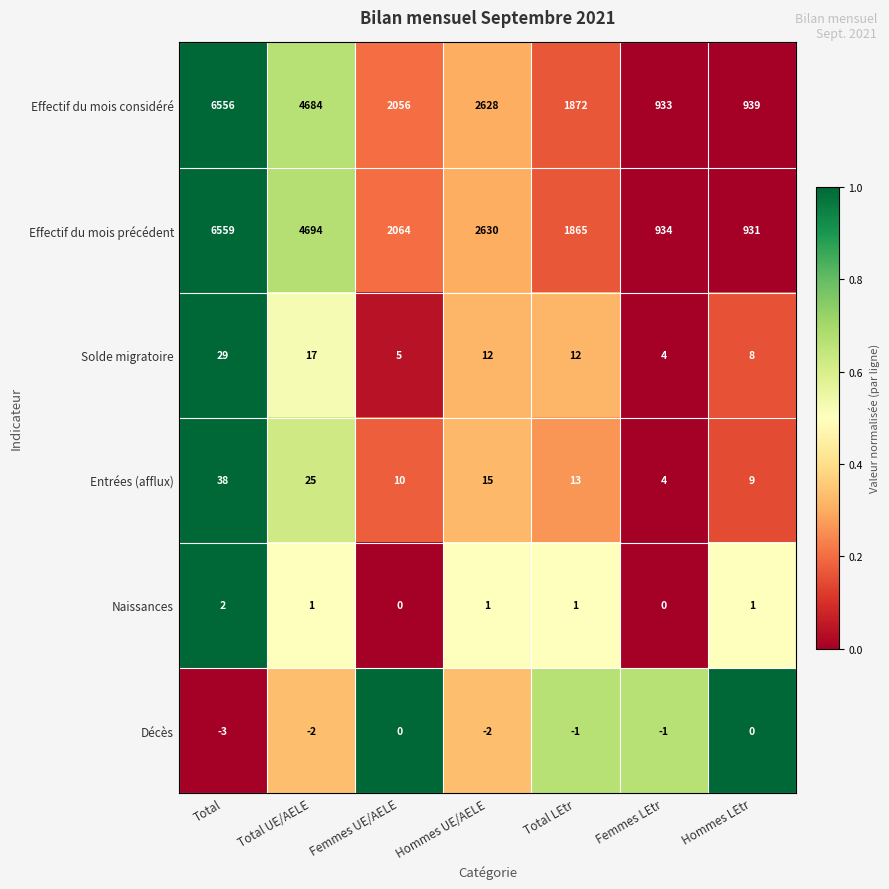

What is the average value of the Effectif du mois considéré series?

2810